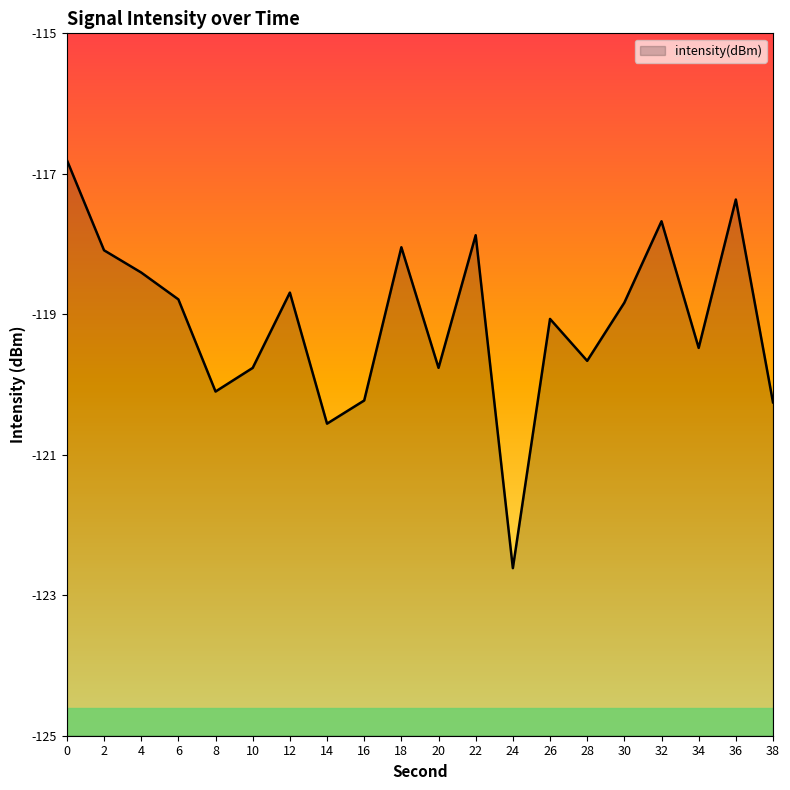

Rank the categories by value from lowest to highest.

24, 14, 38, 16, 8, 10, 20, 28, 34, 26, 30, 6, 12, 4, 2, 18, 22, 32, 36, 0